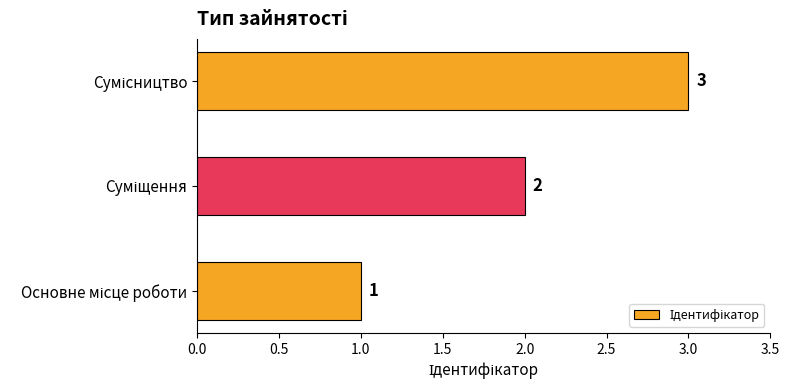

How many data points does each series have?

3